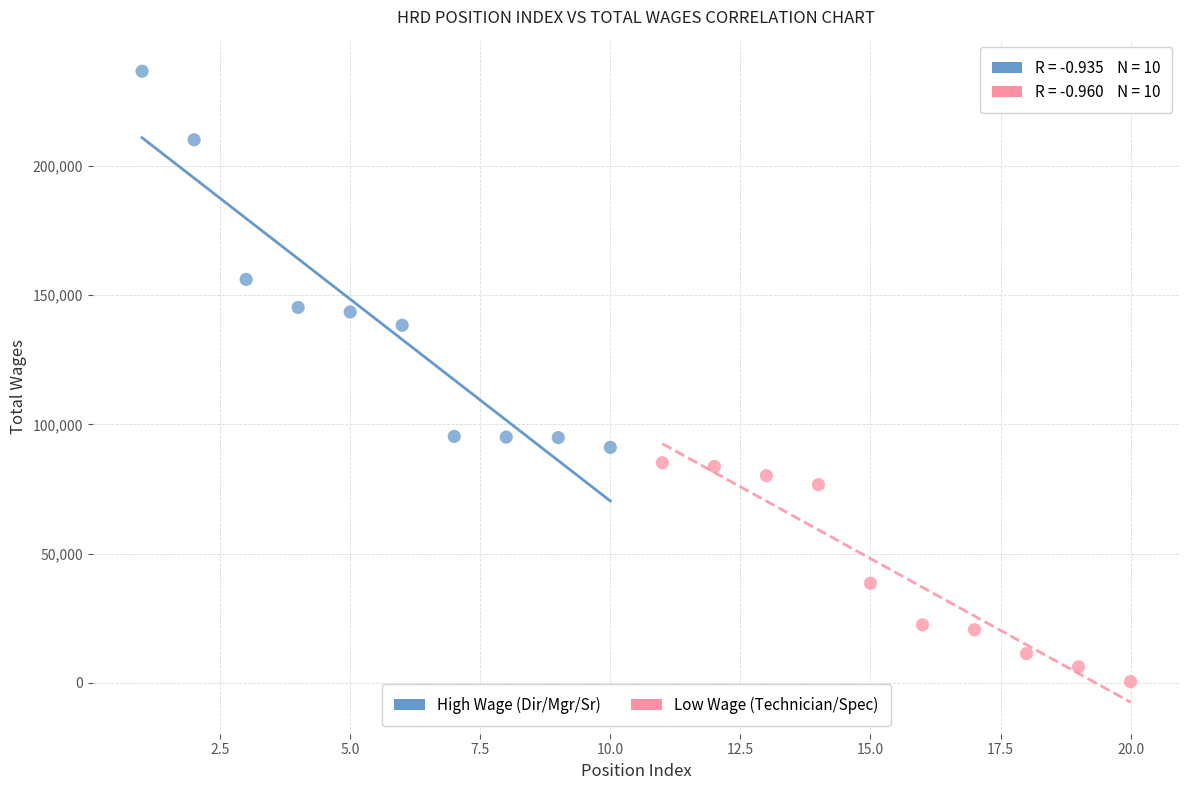

Which series has the largest Y range (max minus min)?

High Wage (Dir/Mgr/Sr)